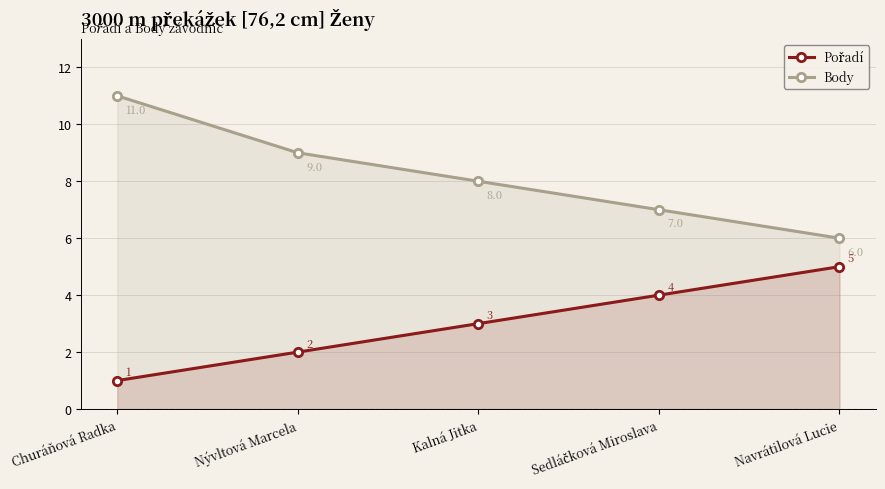

What is the average value of the Pořadí series?

3